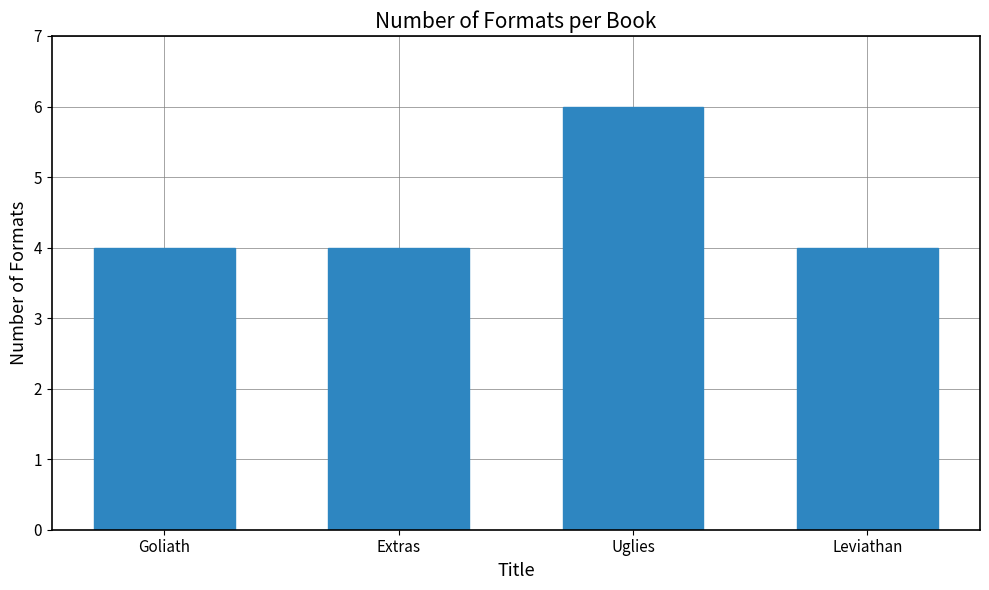

What is the ratio of the value at Extras to the value at Goliath?

1.0